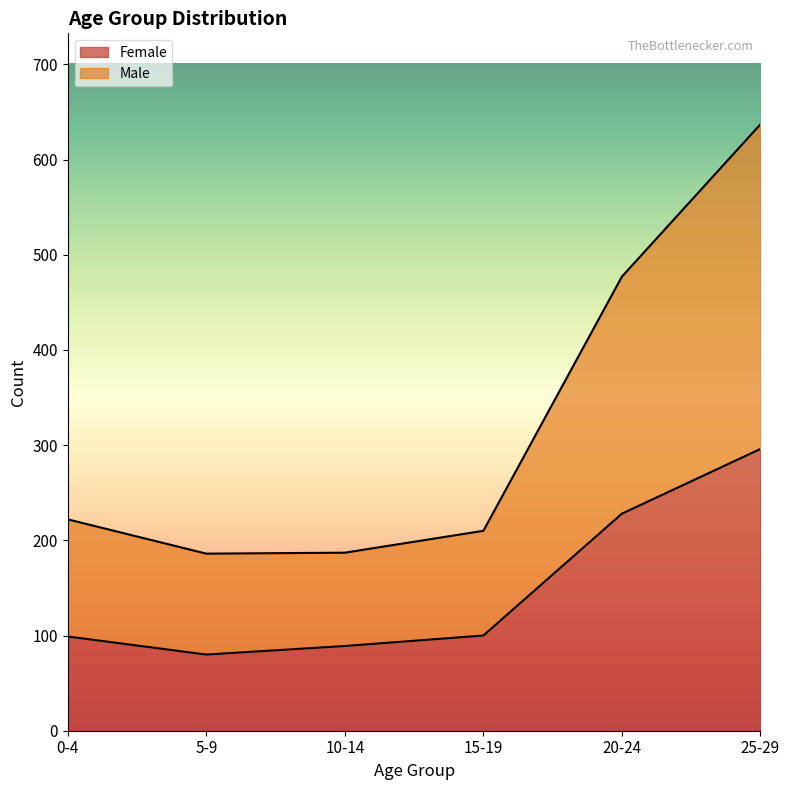

Which has a higher value, 20-24 or 10-14?

20-24